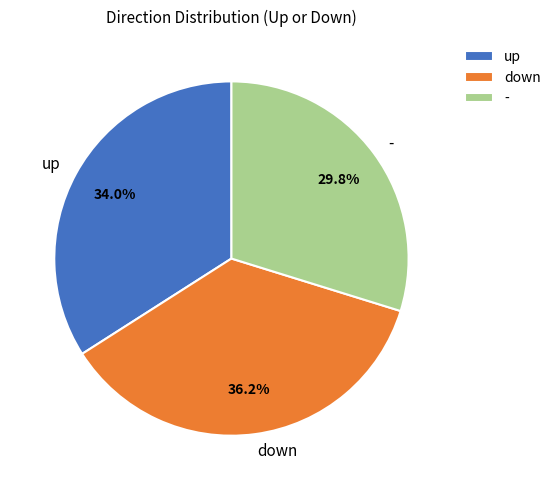

Is there a majority slice in this chart?

No